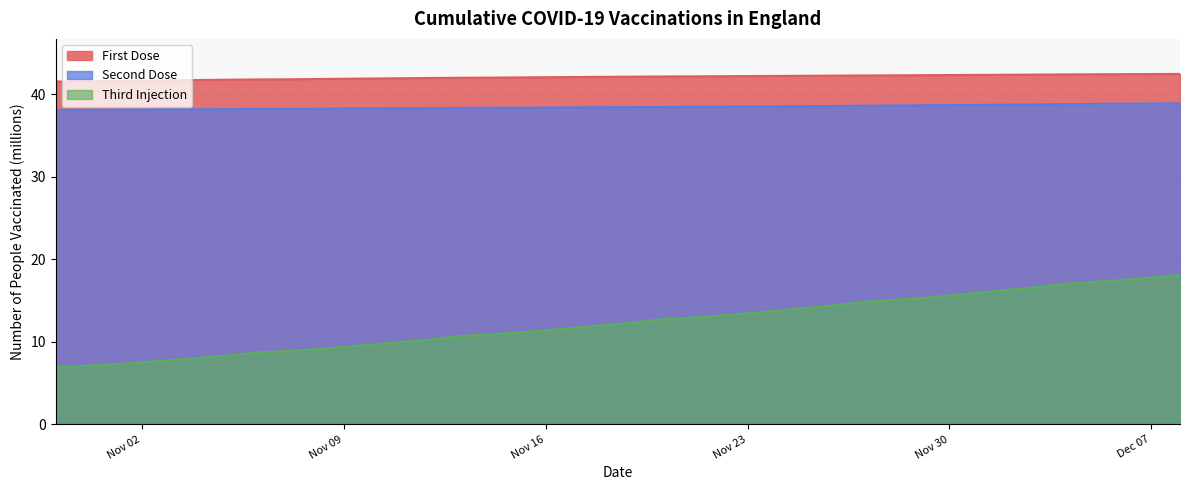

What is the label of the 31st point from the left?

2021-11-29